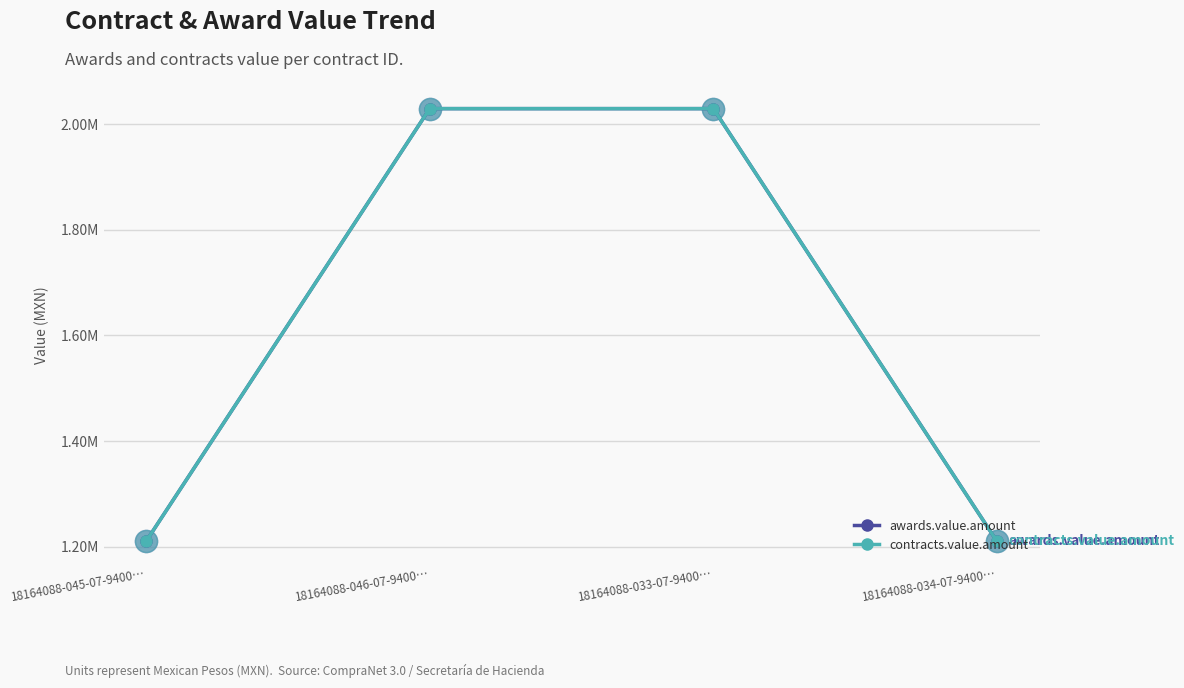

What is the label of the 3rd point from the right?

18164088-046-07-9400…